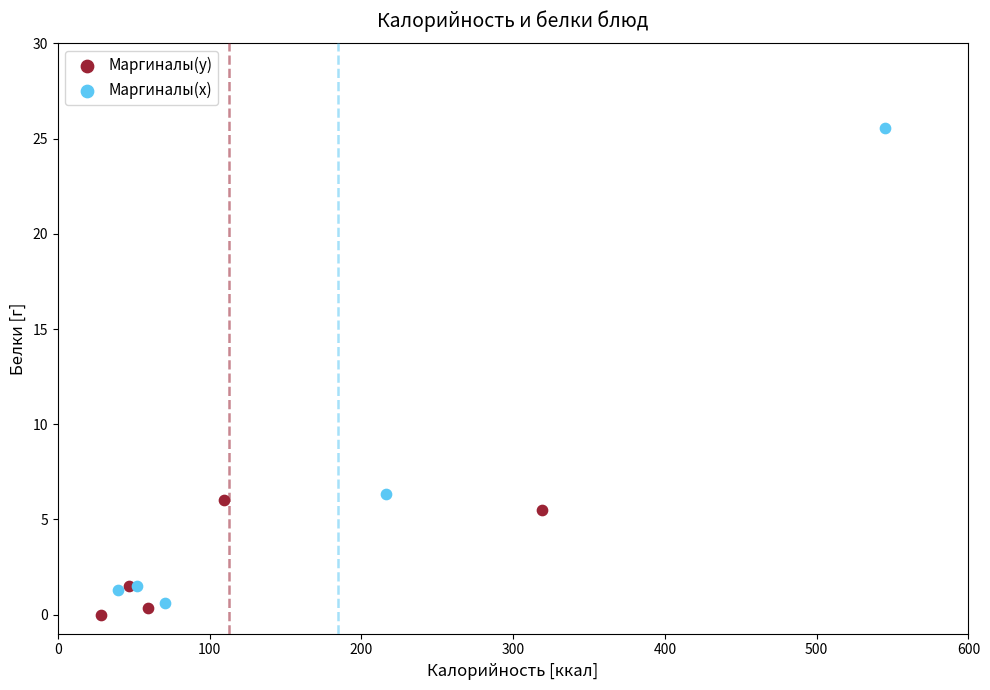

Which series has the widest spread of Y values?

Маргиналы(x)